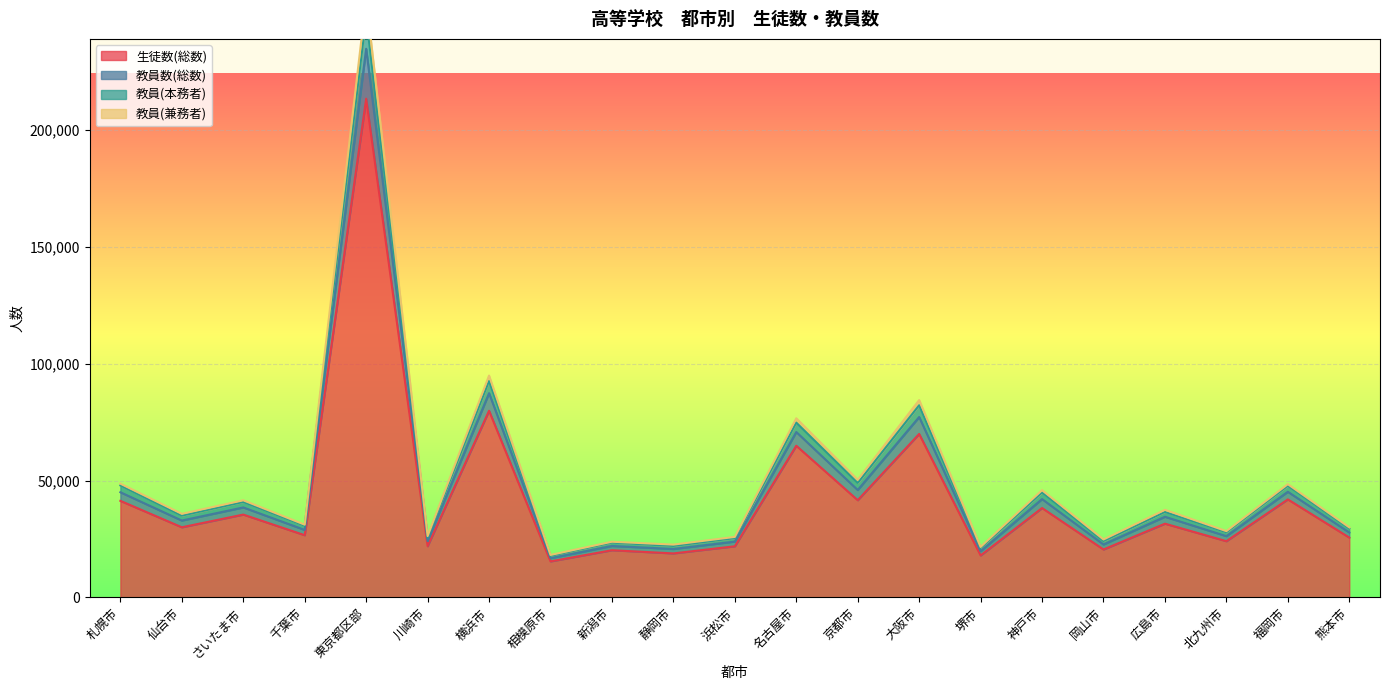

Which label corresponds to the largest value in the chart?

東京都区部